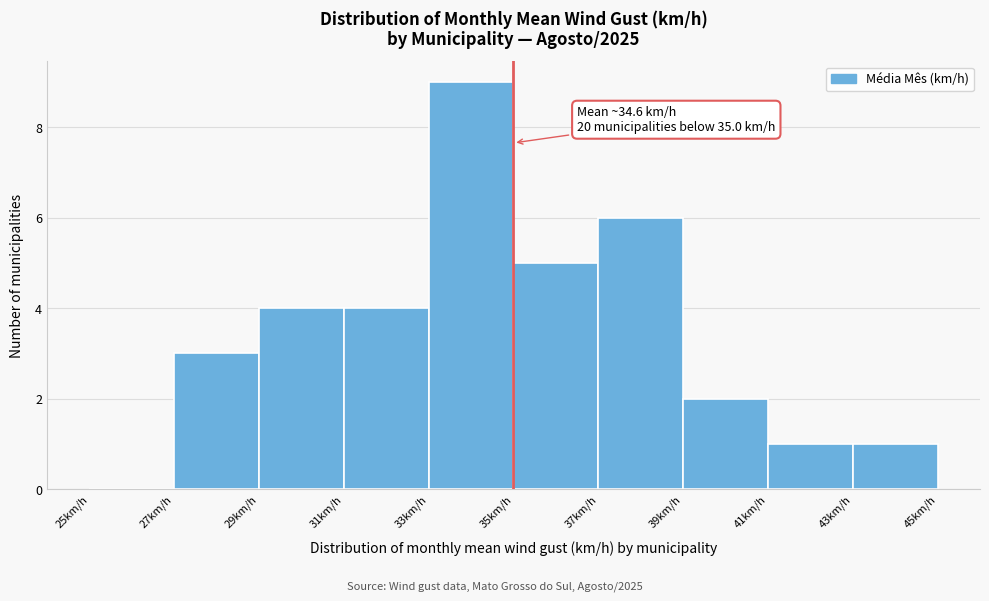

Over which range of the x-axis is the bar tallest?

33 to 35